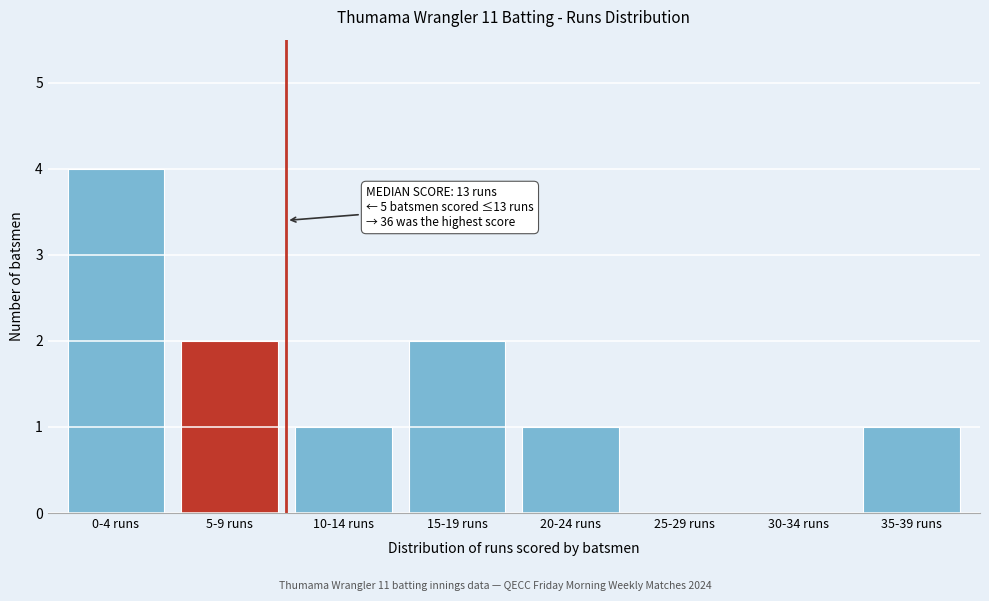

Reading left to right, what are all the values shown in this chart?

0-4 runs=4	5-9 runs=2	10-14 runs=1	15-19 runs=2	20-24 runs=1	25-29 runs=0	30-34 runs=0	35-39 runs=1